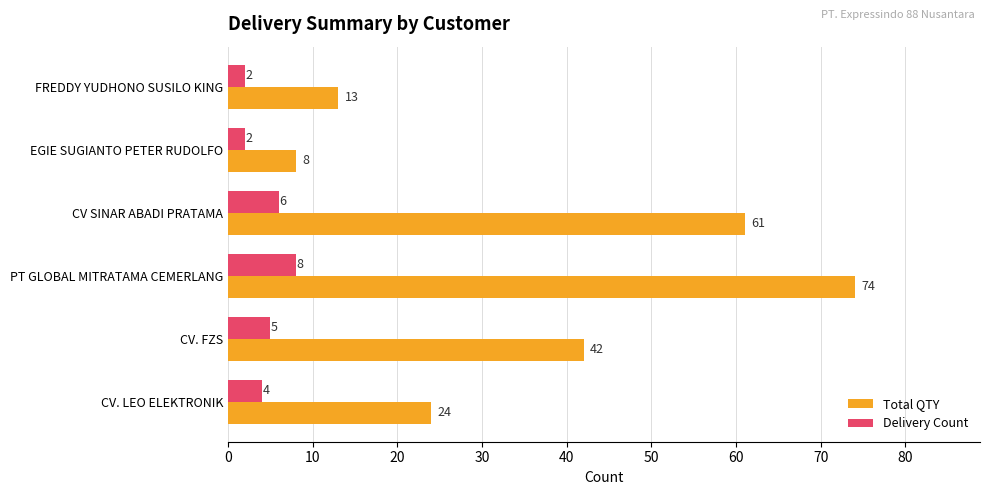

At how many categories does at least one series exceed 14?

4